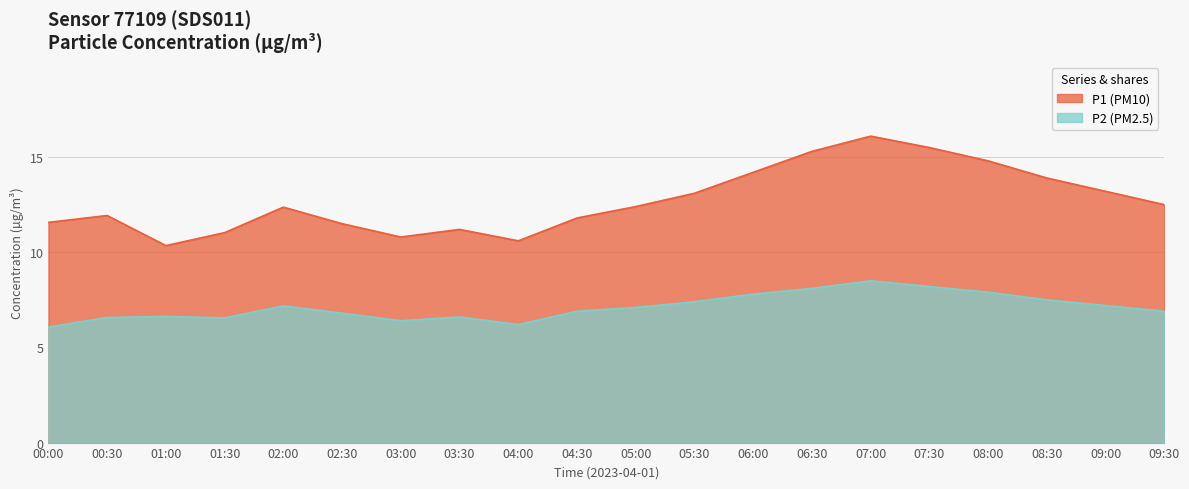

What is the sum of the P1 values at 08:30 and 03:00?

24.7